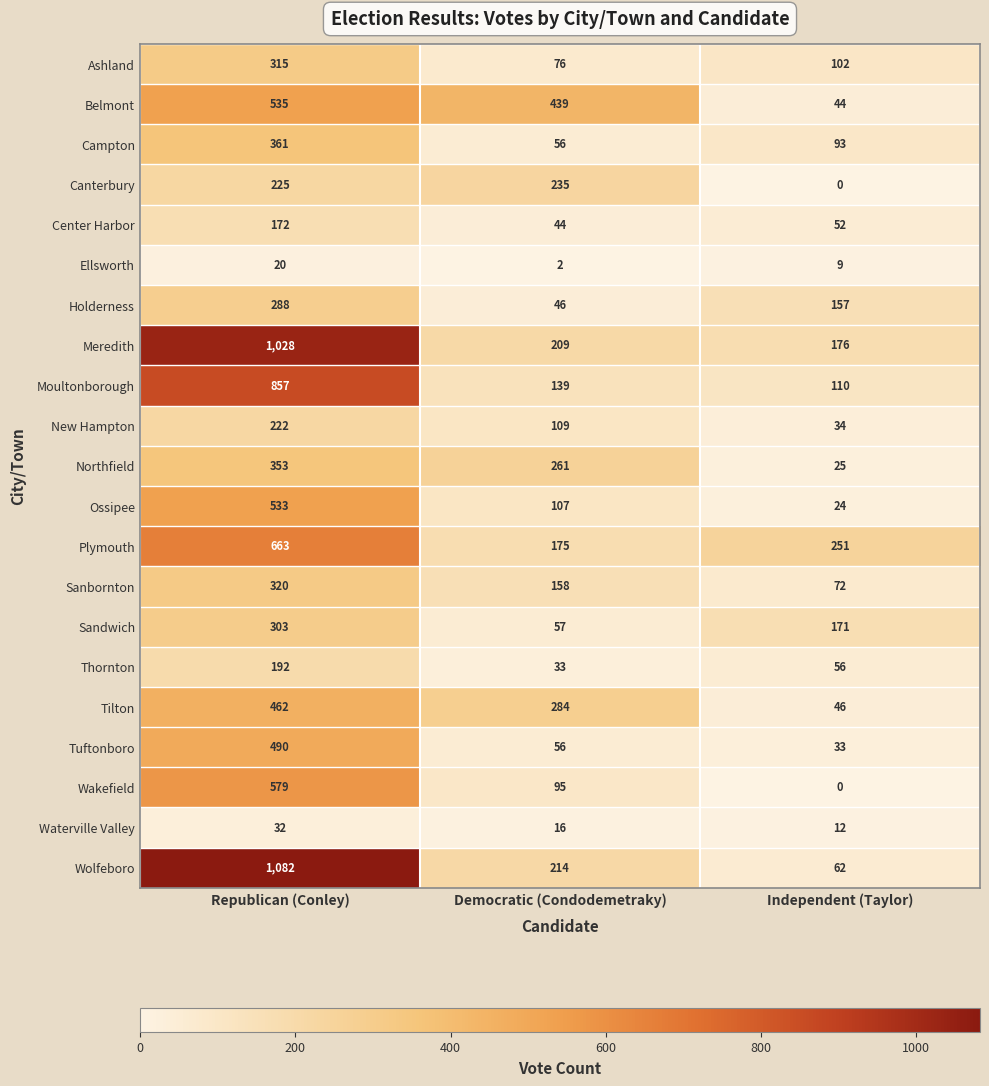

The value of Moultonborough at Republican (Conley) is 581. True or false?

False